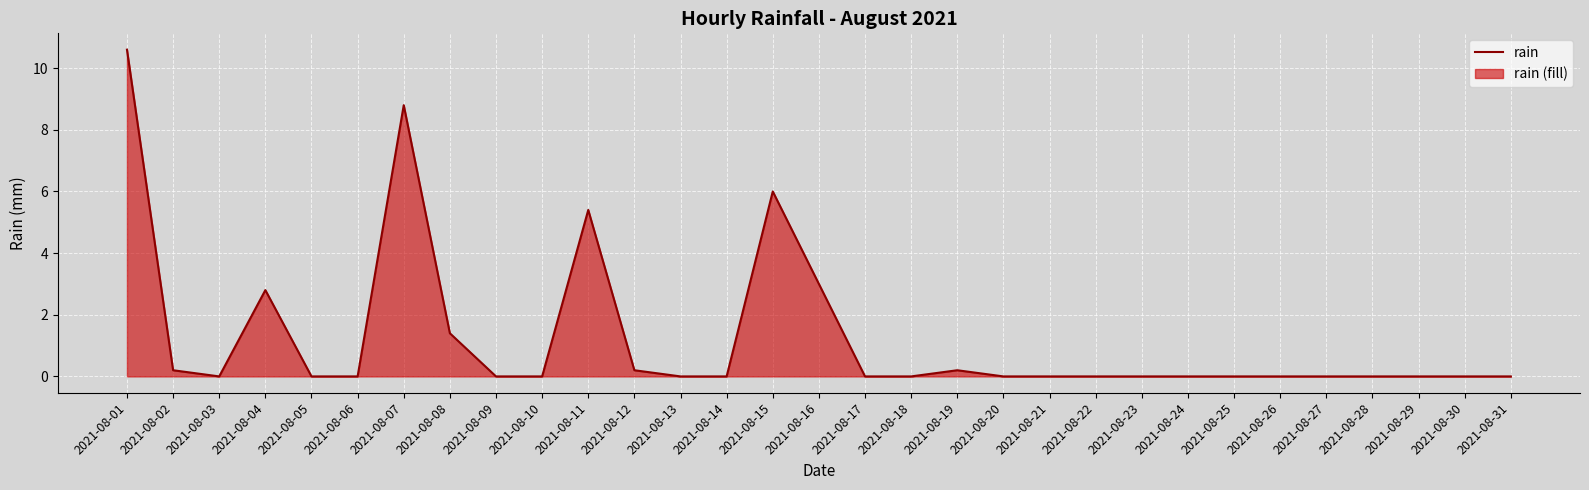

Rank the categories by value from lowest to highest.

2021-08-03, 2021-08-05, 2021-08-06, 2021-08-09, 2021-08-10, 2021-08-13, 2021-08-14, 2021-08-17, 2021-08-18, 2021-08-20, 2021-08-21, 2021-08-22, 2021-08-23, 2021-08-24, 2021-08-25, 2021-08-26, 2021-08-27, 2021-08-28, 2021-08-29, 2021-08-30, 2021-08-31, 2021-08-02, 2021-08-12, 2021-08-19, 2021-08-08, 2021-08-04, 2021-08-16, 2021-08-11, 2021-08-15, 2021-08-07, 2021-08-01